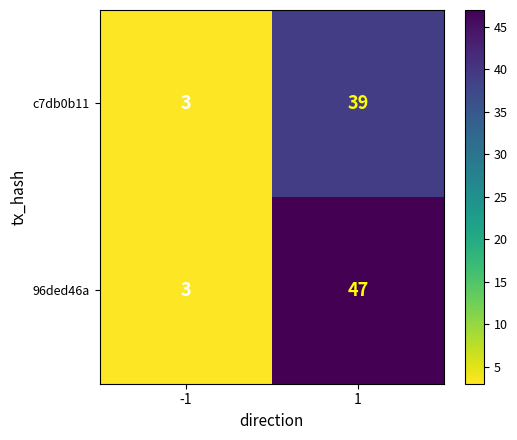

Rank the series by their maximum value, from highest to lowest.

96ded46a, c7db0b11